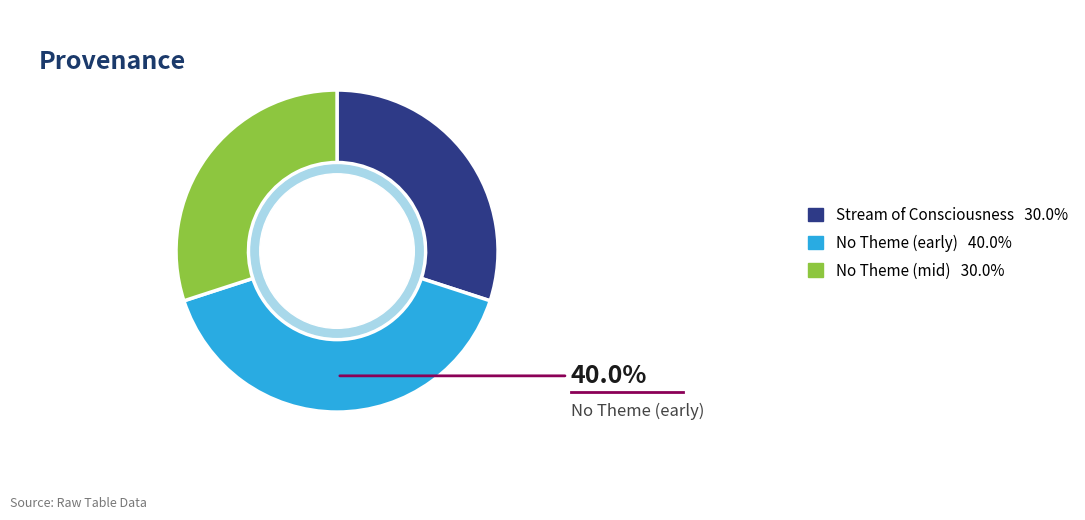

Is there a majority slice in this chart?

No